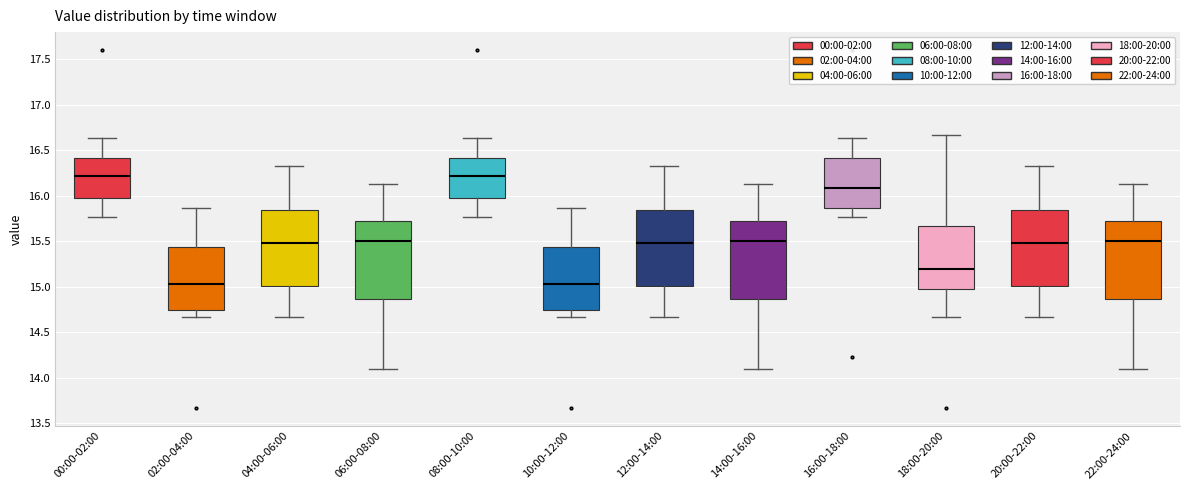

Where does the median line of the box for 10:00-12:00 sit on the y-axis? The values are not printed on the chart, so give them approximately, as read against the axis.

15.05